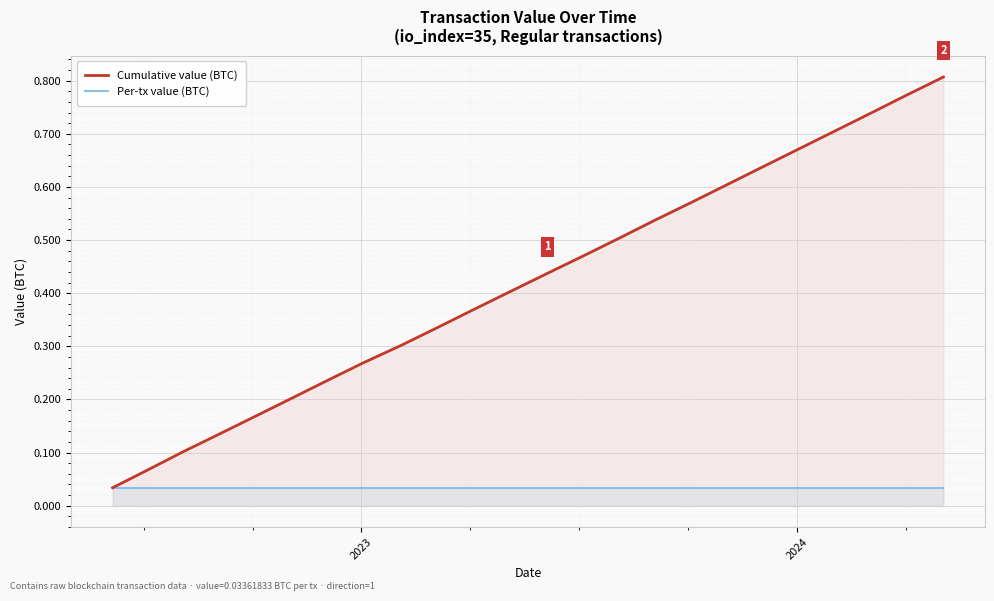

Reading left to right, extract all data points from this chart.

Cumulative value (BTC): 0.0	0.1	0.1	0.1	0.2	0.2	0.2	0.3	0.3	0.3	0.4	0.4	0.4	0.5	0.5	0.5	0.6	0.6	0.6	0.7	0.7	0.7	0.8	0.8
Per-tx value (BTC): 0.0	0.0	0.0	0.0	0.0	0.0	0.0	0.0	0.0	0.0	0.0	0.0	0.0	0.0	0.0	0.0	0.0	0.0	0.0	0.0	0.0	0.0	0.0	0.0